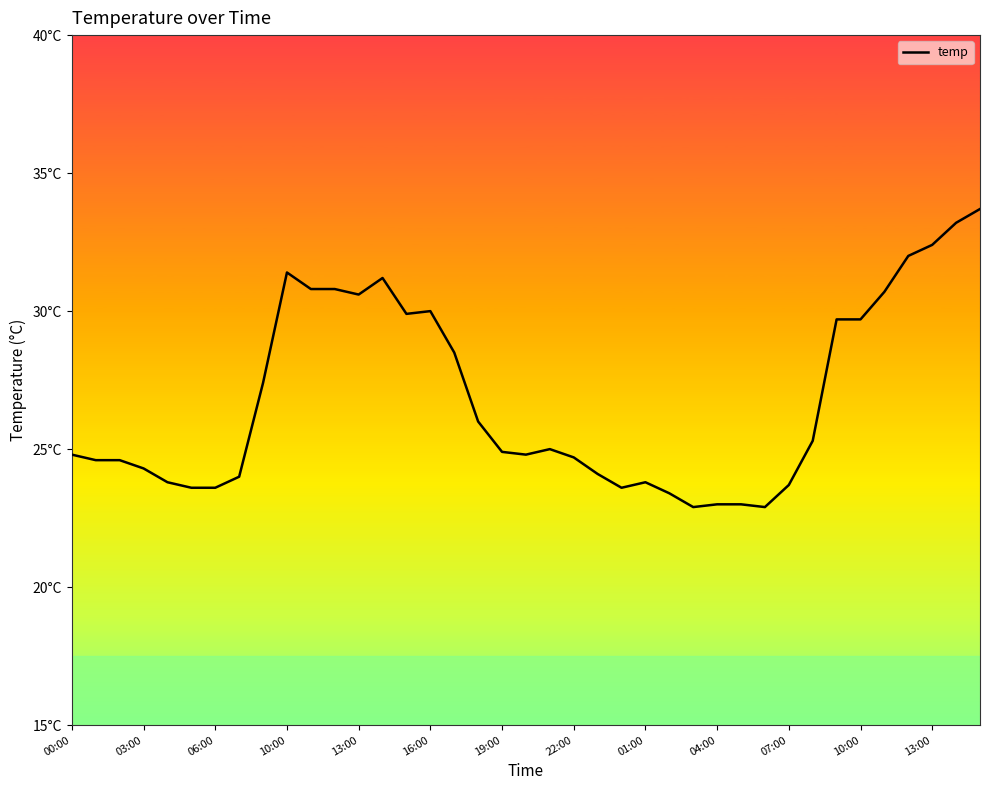

What is the maximum value shown in the chart?

33.7